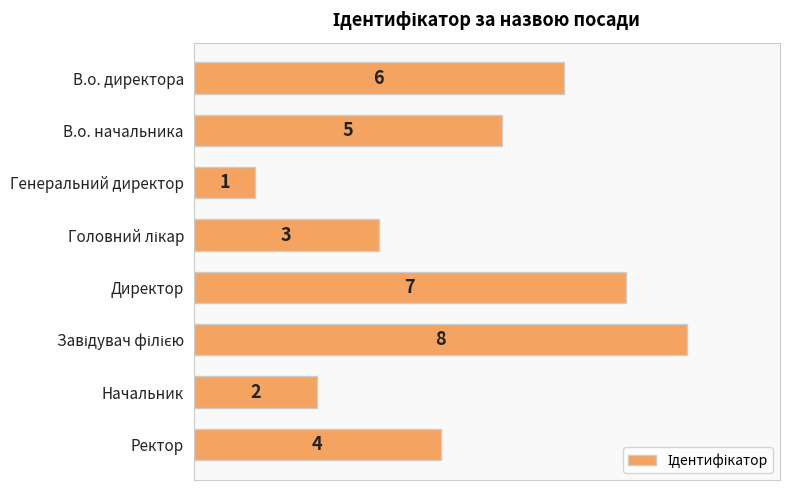

What is the greatest value displayed?

8